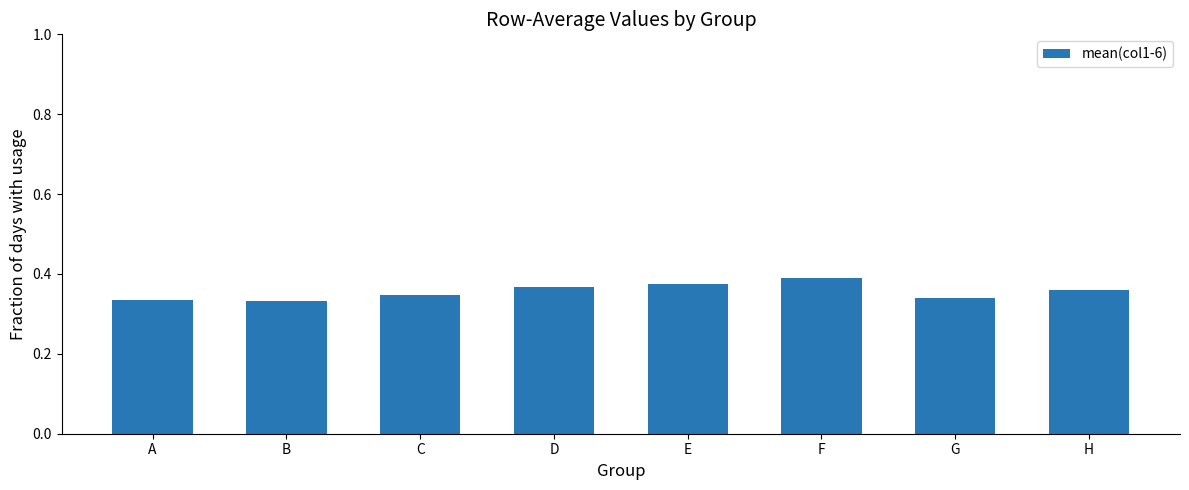

What is the sum of all values?

2.8